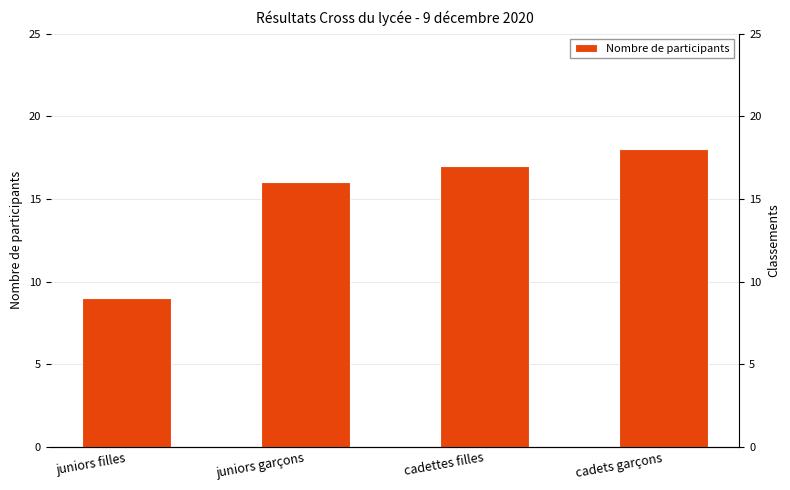

Reading left to right, what are all the values shown in this chart?

9	16	17	18